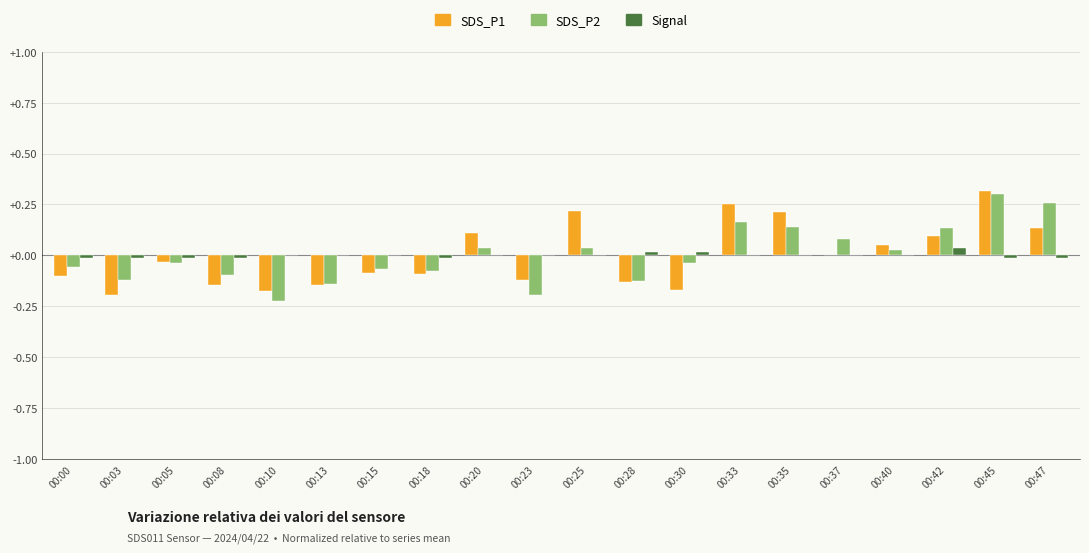

Which series changed the most between 00:23 and 00:47?

SDS_P2